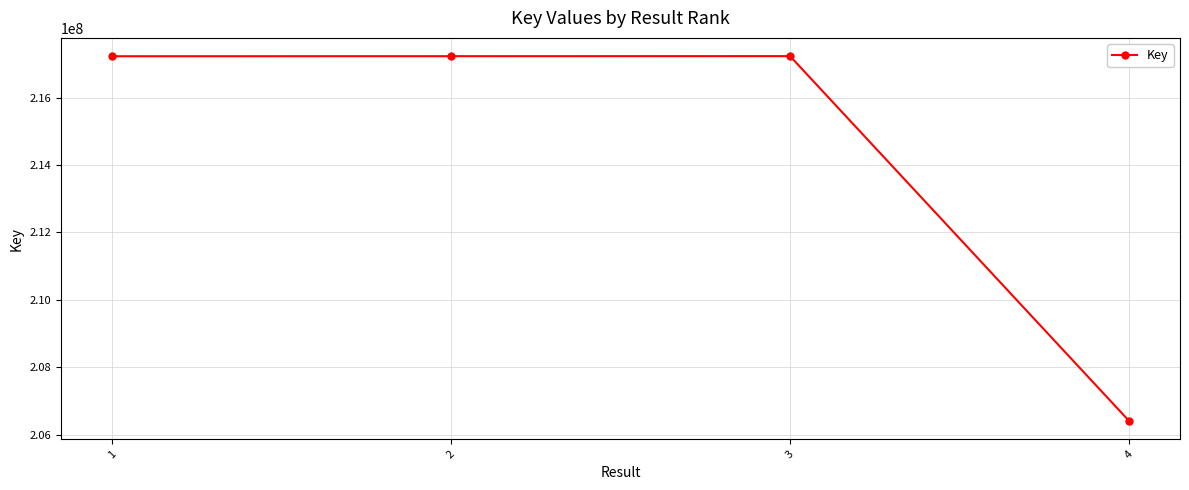

True or false: the data shows 102327659 at 2.

False